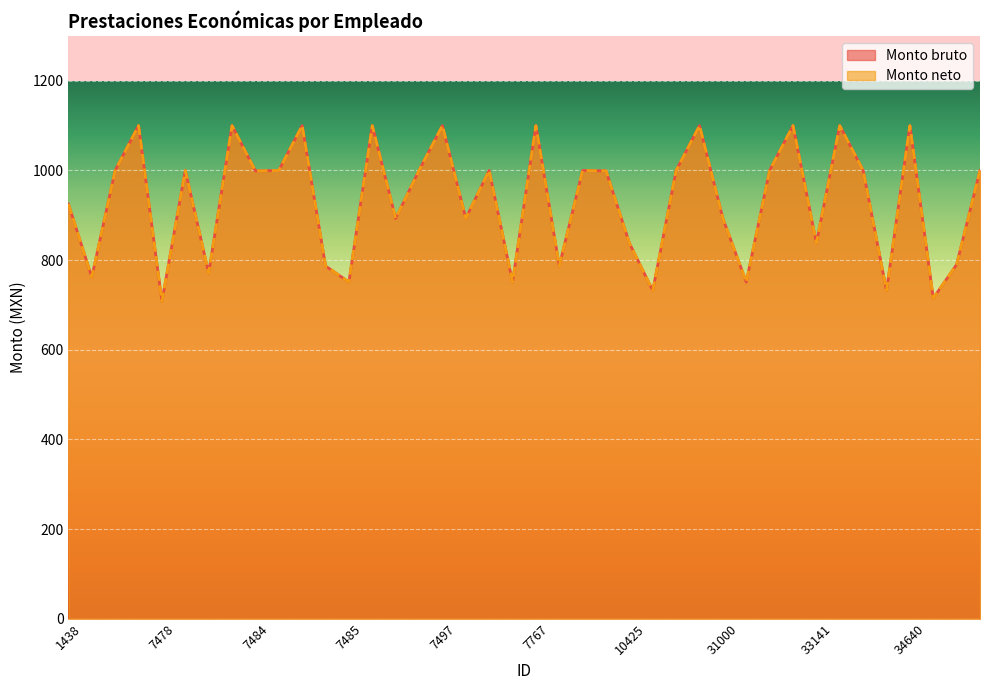

True or false: Monto bruto and Monto neto intersect in this chart.

False